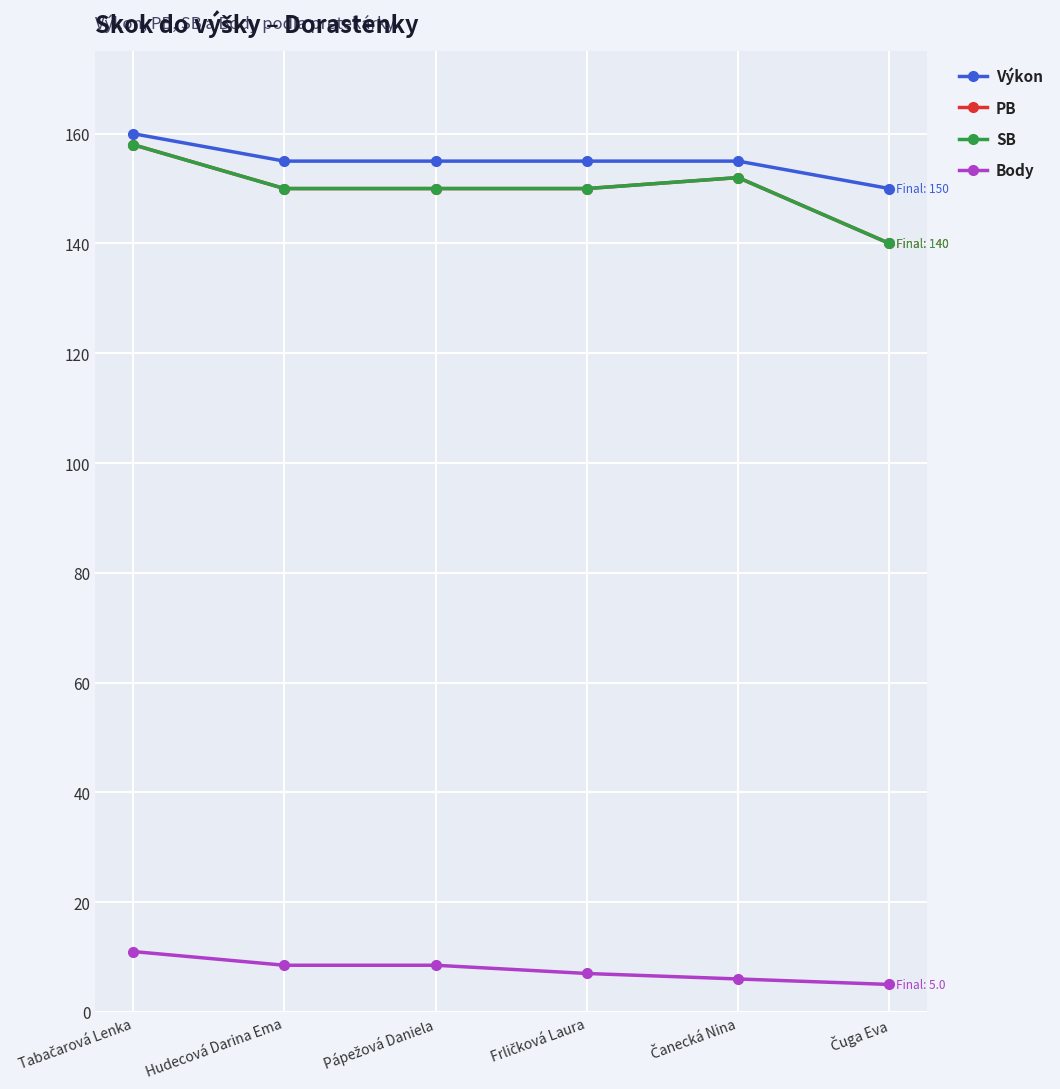

At which category is the sum across all series the highest?

Tabačarová Lenka